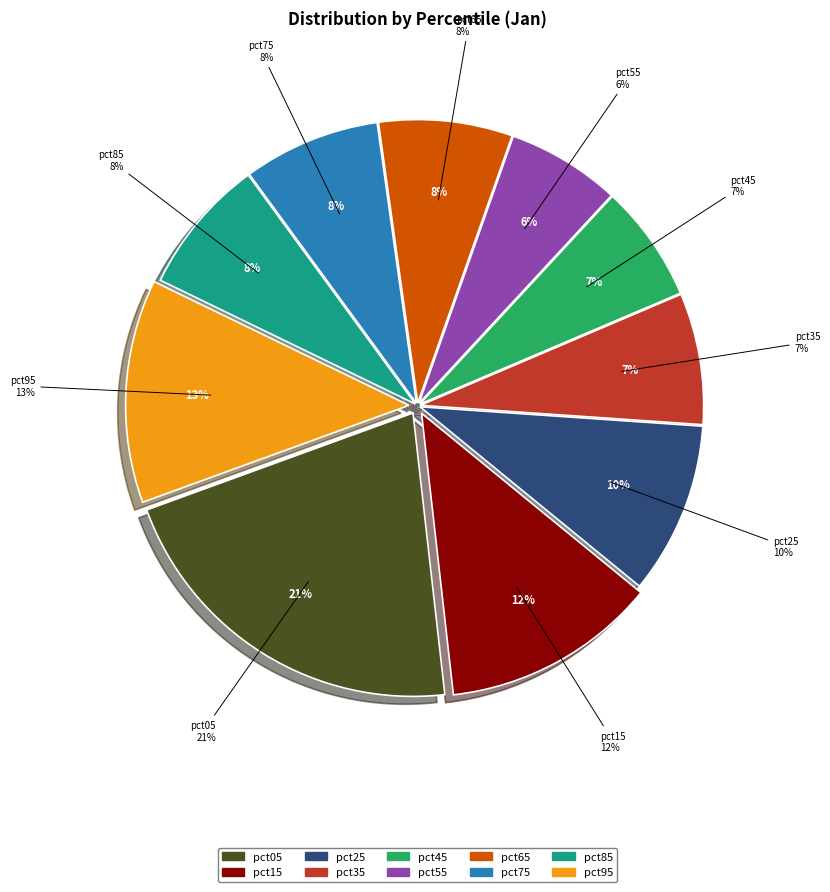

The pct05 slice represents 21% of the pie. True or false?

True